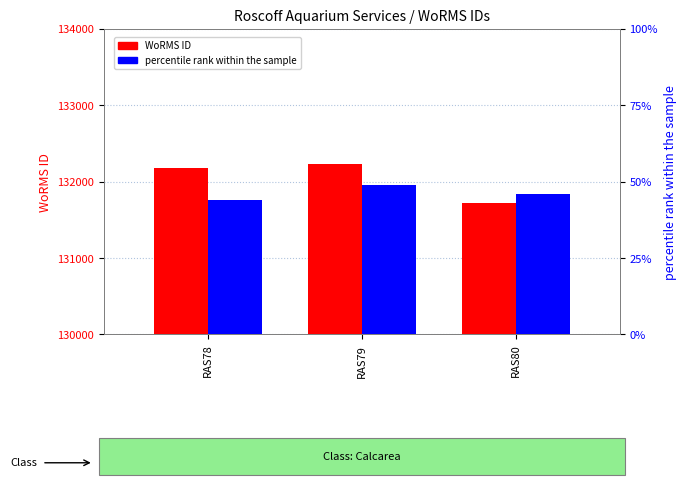

List the series in order of their overall mean, lowest first.

percentile rank within the sample, WoRMS ID